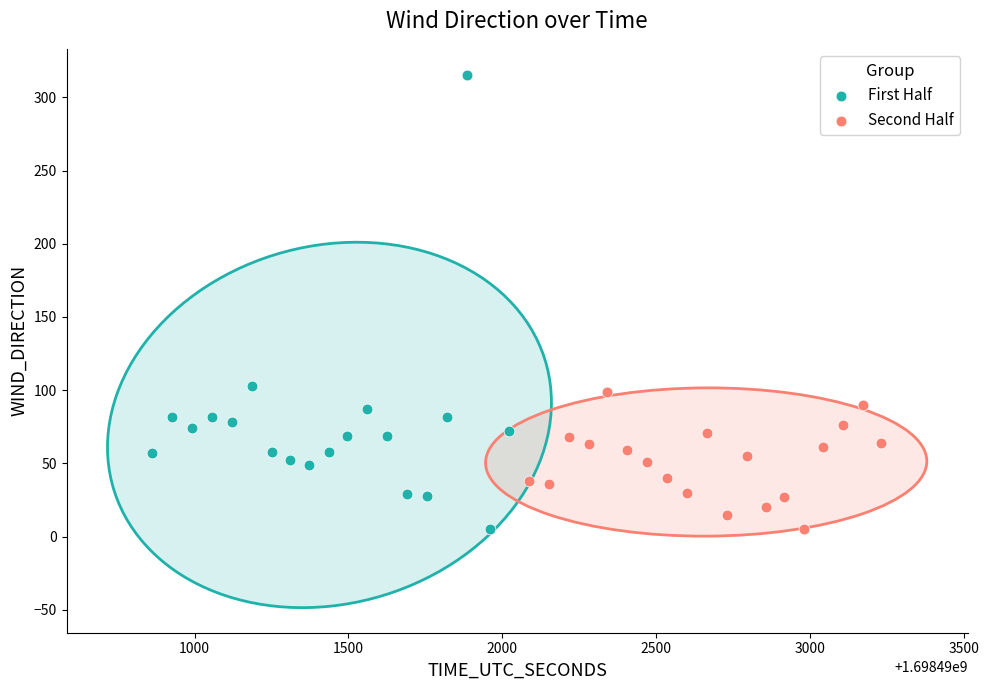

Which series has the widest spread of Y values?

First Half